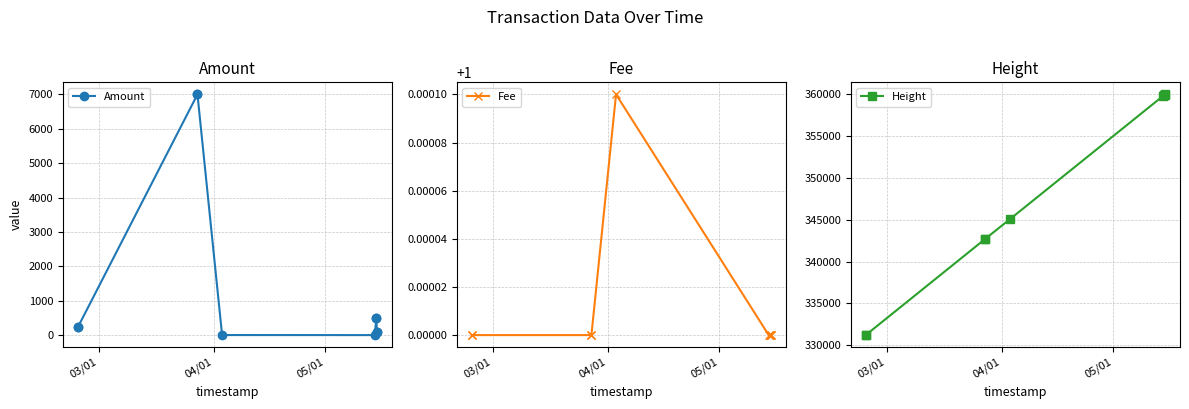

In Amount, how many points are lower than both neighbors (excluding endpoints)?

2